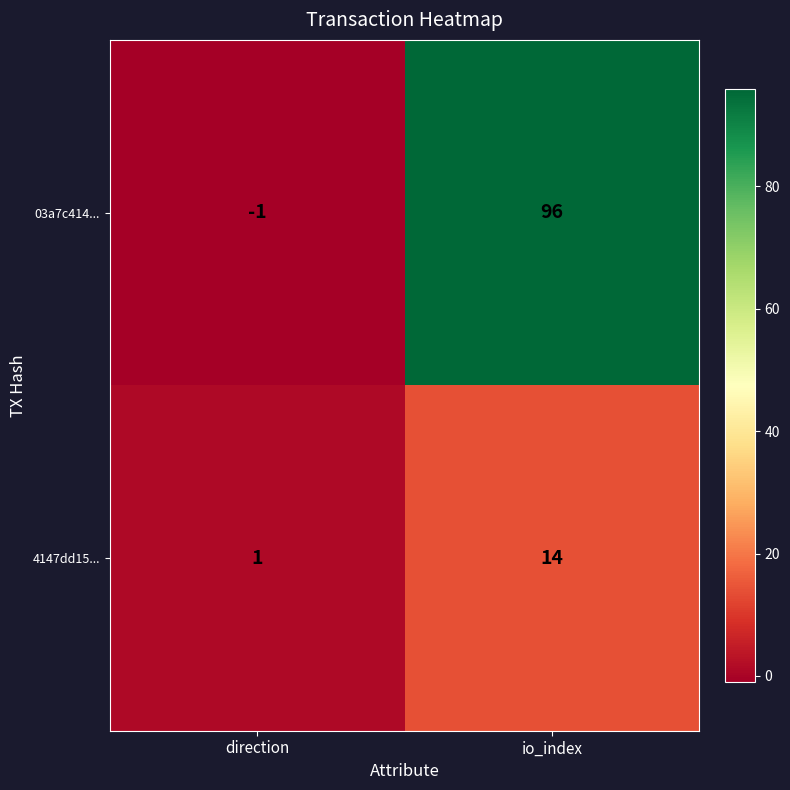

Which series has the largest total across all categories?

03a7c414...